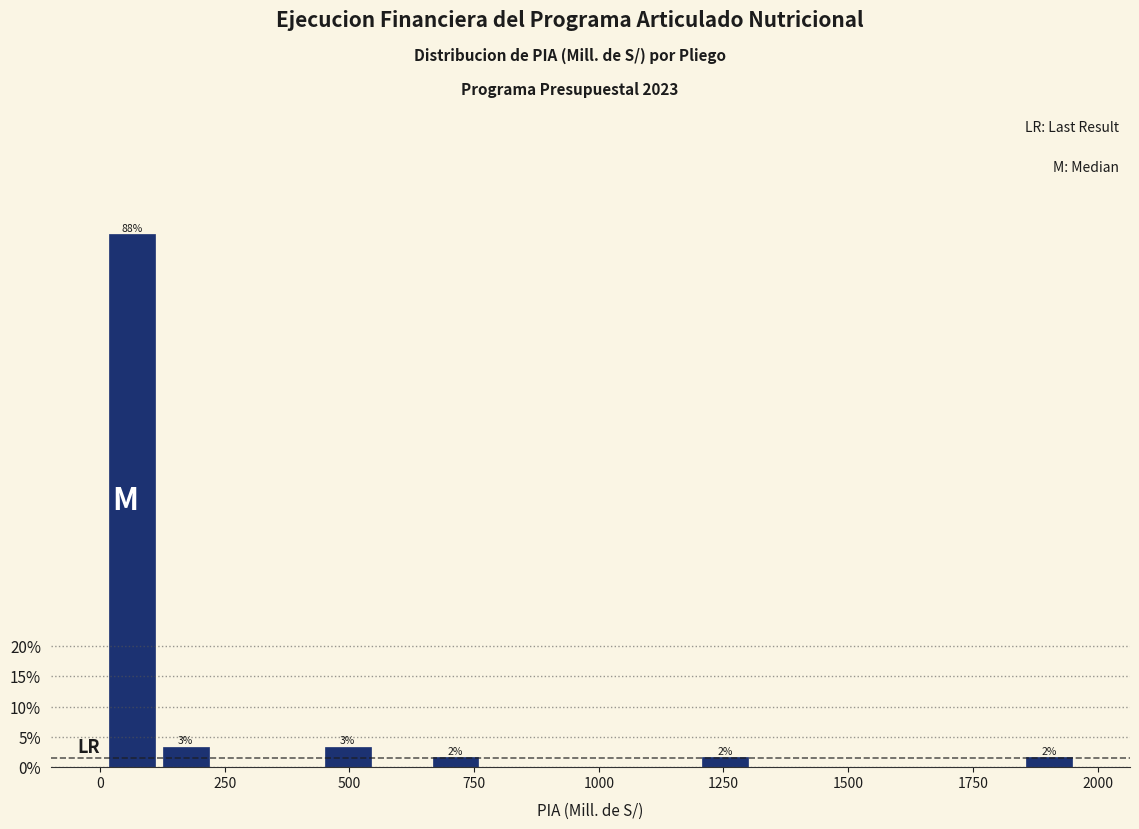

Read against the x-axis, roughly where is the centre of the tallest bar?

50